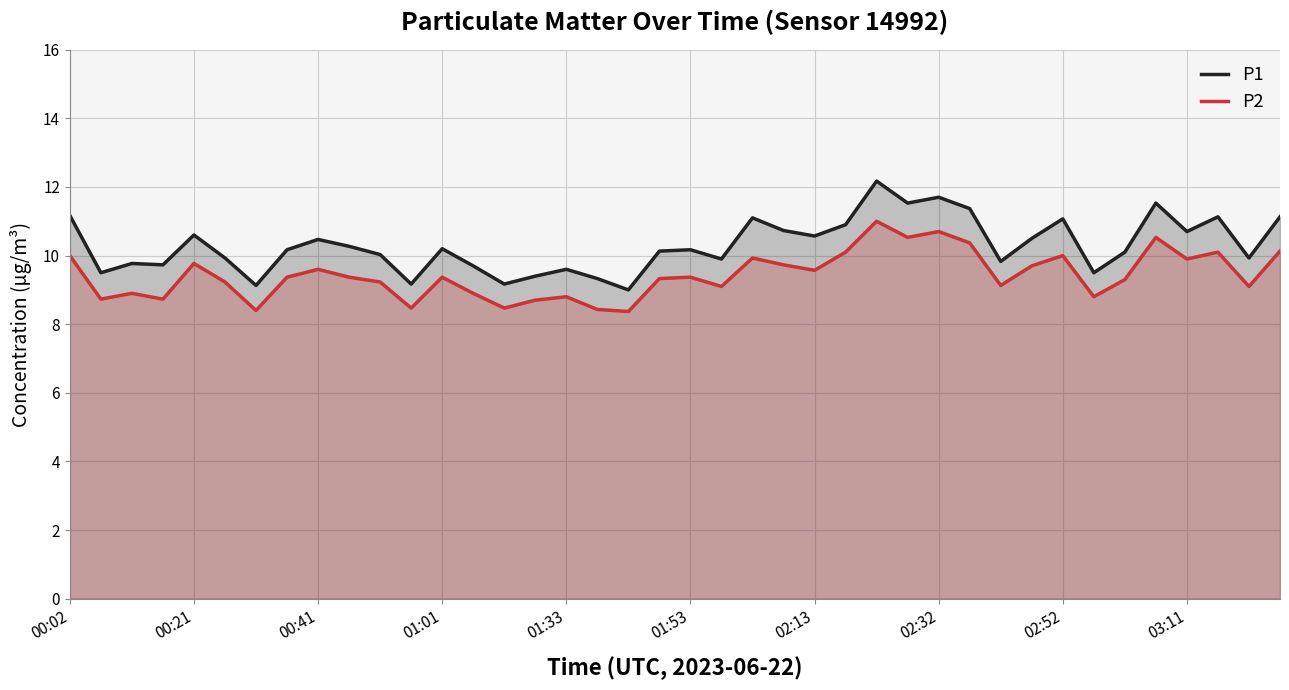

What are all the series names shown in the legend?

P1, P2